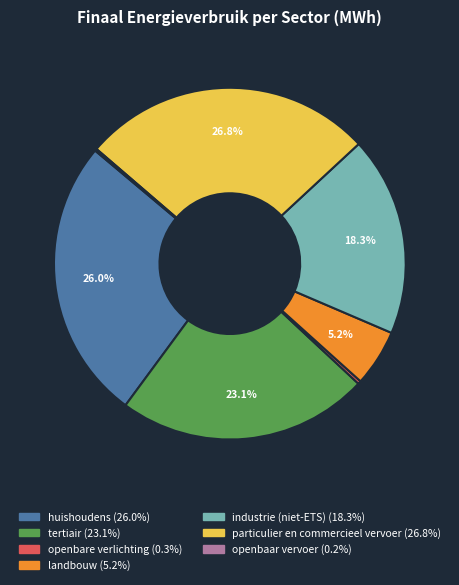

True or false: particulier en commercieel vervoer accounts for 37% of the total.

False